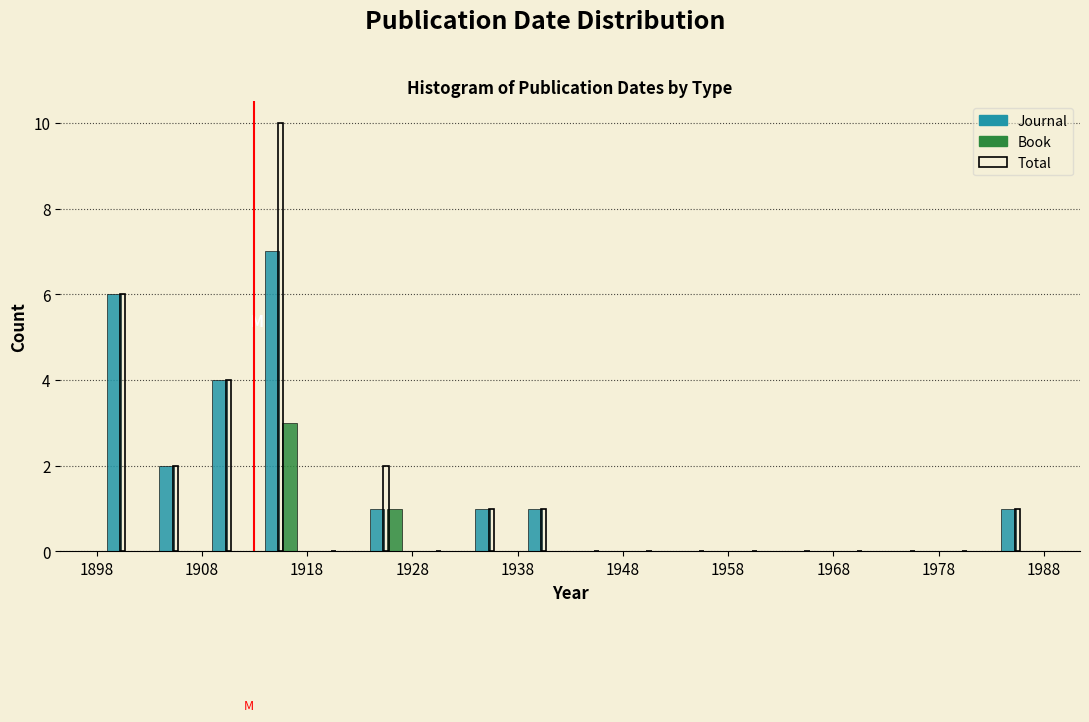

What is the height of the Book bar covering 1913 to 1918 on the x-axis? The values are not printed on the chart, so give them approximately, as read against the axis.

3